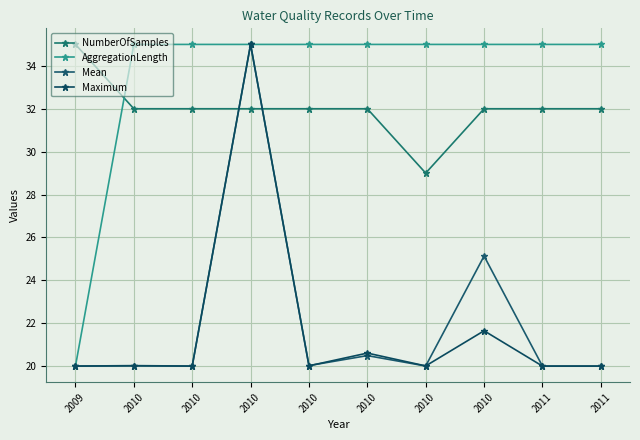

In Maximum, how many points are higher than both neighbors (excluding endpoints)?

4